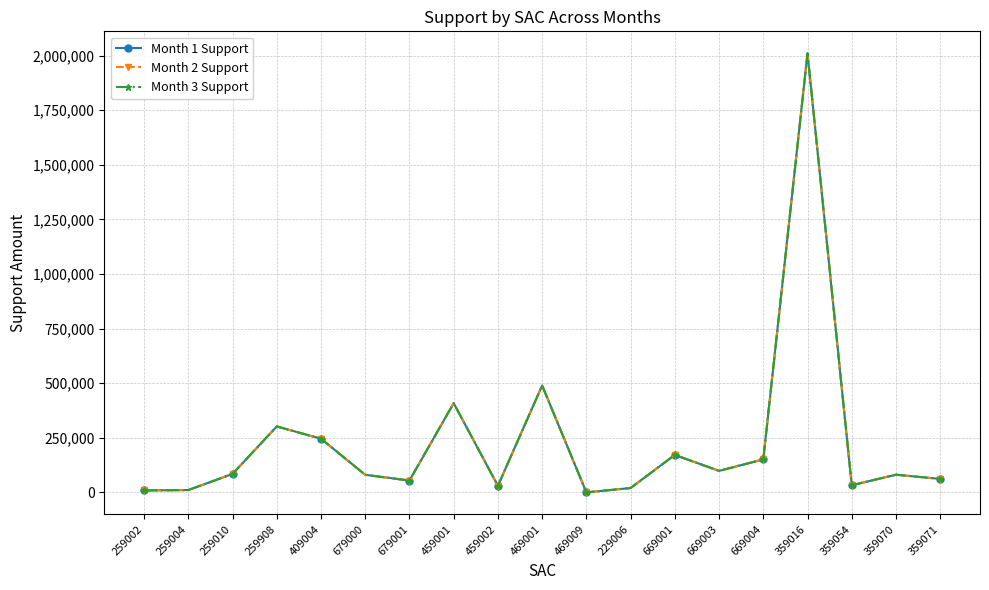

Between 459001 and 359054, which series saw the biggest shift?

Month 1 Support